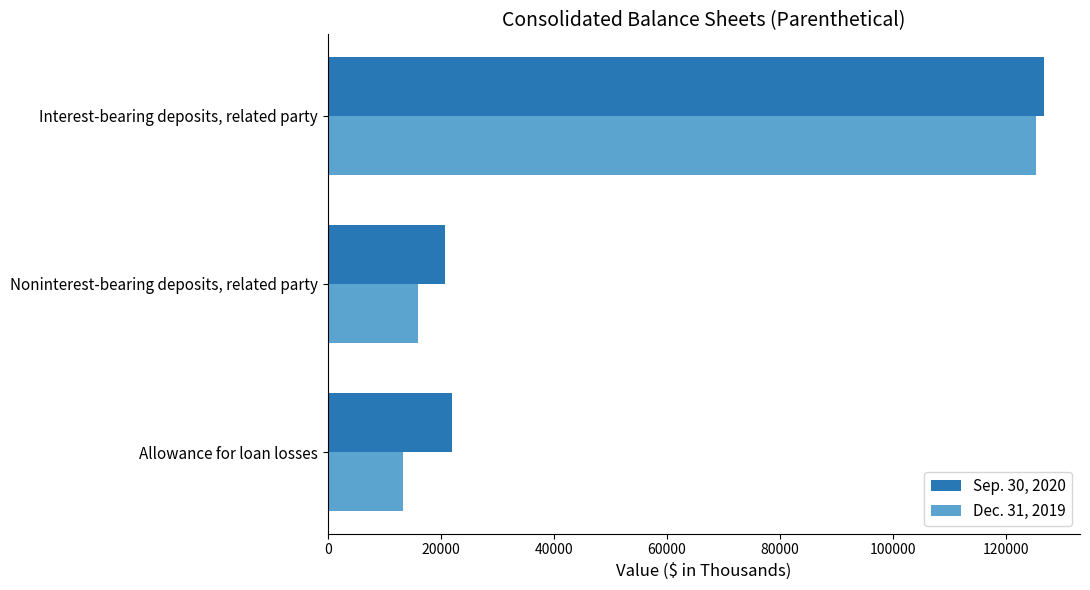

Which series has the widest spread of values?

Dec. 31, 2019